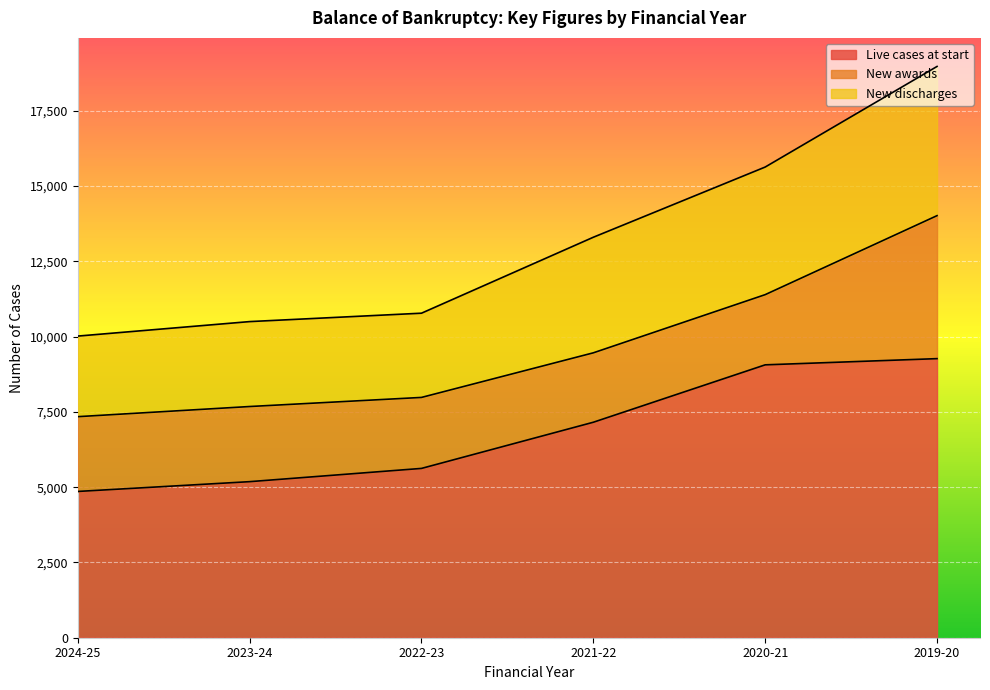

What is the maximum value shown in the chart?

18969